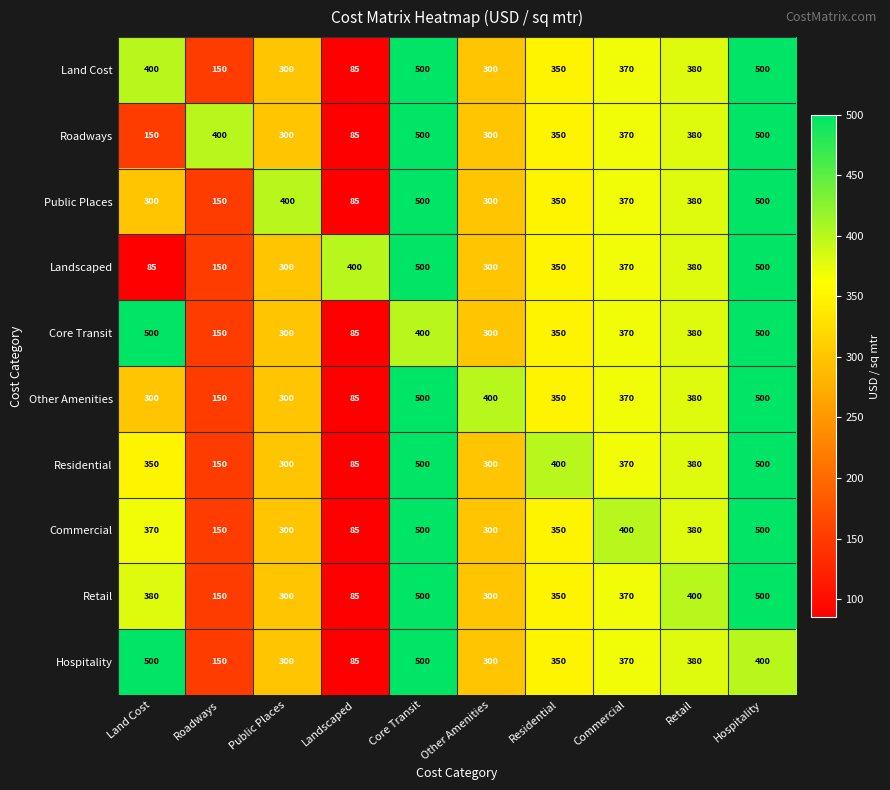

The value of Residential at Retail is 140. True or false?

False